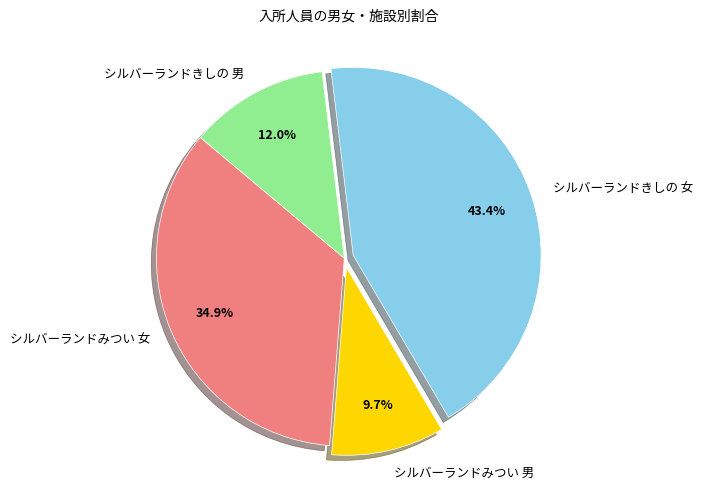

How many slices are in this pie chart?

4